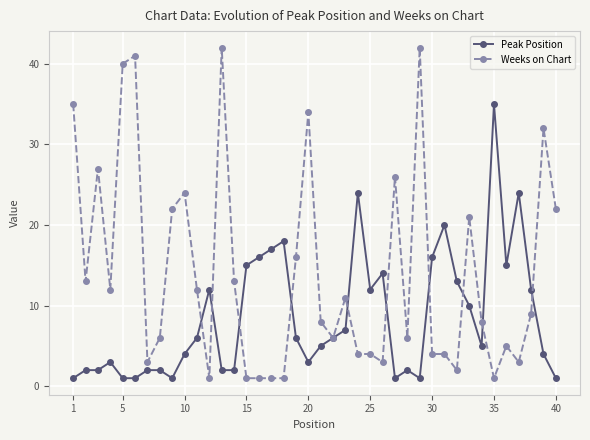

How many distinct data groups are displayed?

2